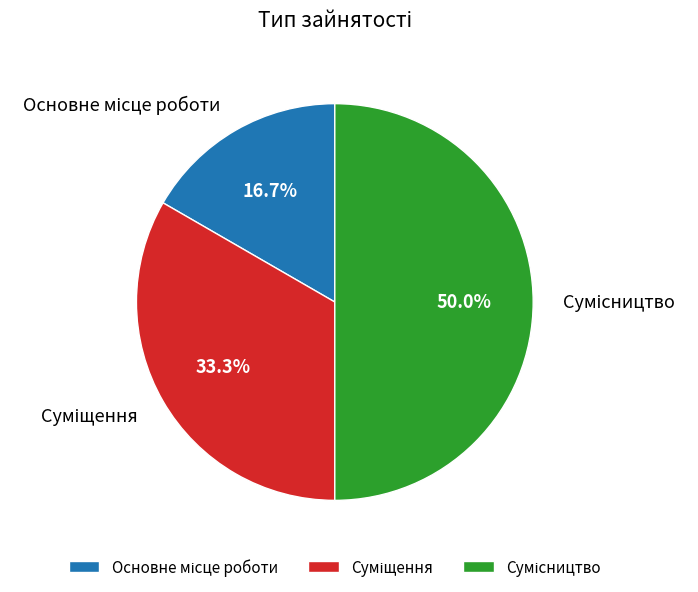

What is the change in value from Основне місце роботи to Сумісництво?

+2